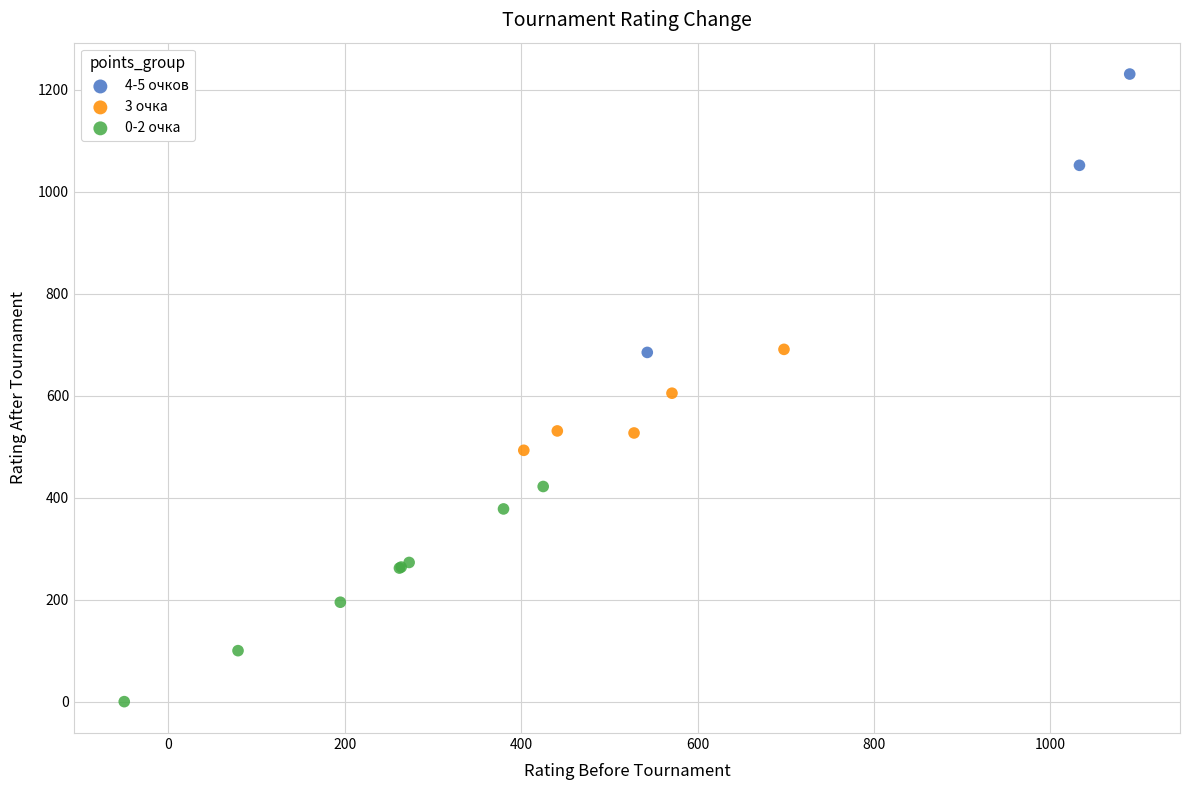

Which series has the widest spread of Y values?

4-5 очков